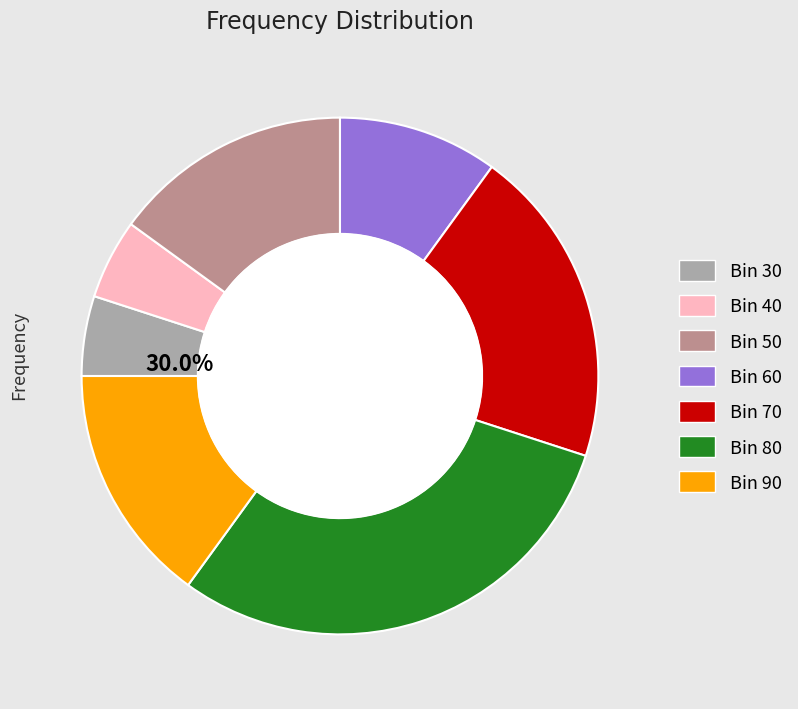

To the nearest percent, what percentage of the pie is 80?

30%